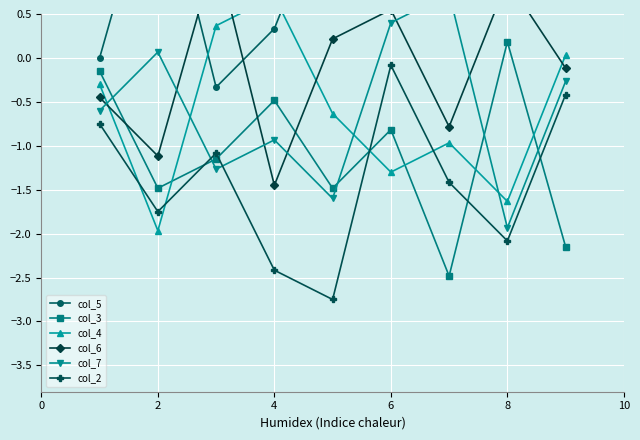

Reading left to right, extract all data points from this chart.

col_5: 0.0	2.3	-0.3	0.3	2.0	1.0	1.7	1.3	0.7
col_3: -0.1	-1.5	-1.1	-0.5	-1.5	-0.8	-2.5	0.2	-2.1
col_4: -0.3	-2.0	0.4	0.7	-0.6	-1.3	-1.0	-1.6	0.0
col_6: -0.4	-1.1	1.2	-1.4	0.2	0.6	-0.8	0.9	-0.1
col_7: -0.6	0.1	-1.3	-0.9	-1.6	0.4	0.7	-1.9	-0.3
col_2: -0.8	-1.8	-1.1	-2.4	-2.8	-0.1	-1.4	-2.1	-0.4